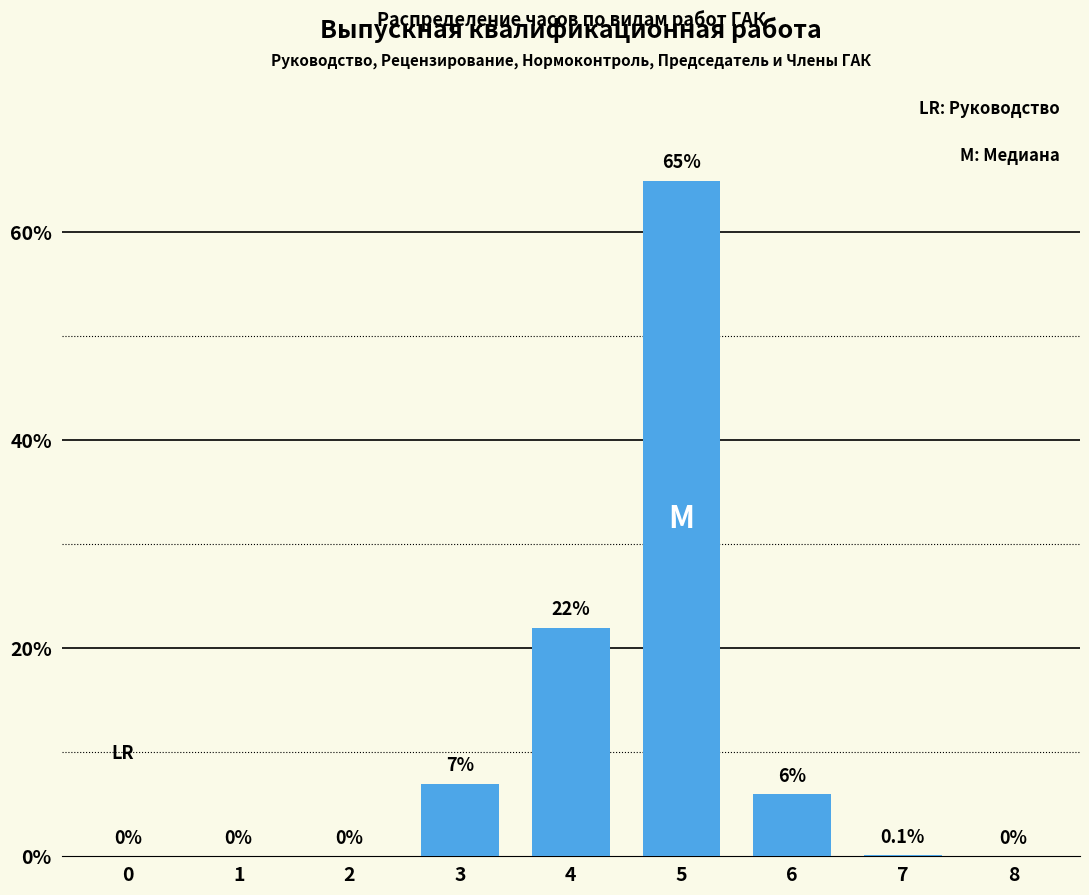

What is the sum of the values at 3 and 8?

7.0